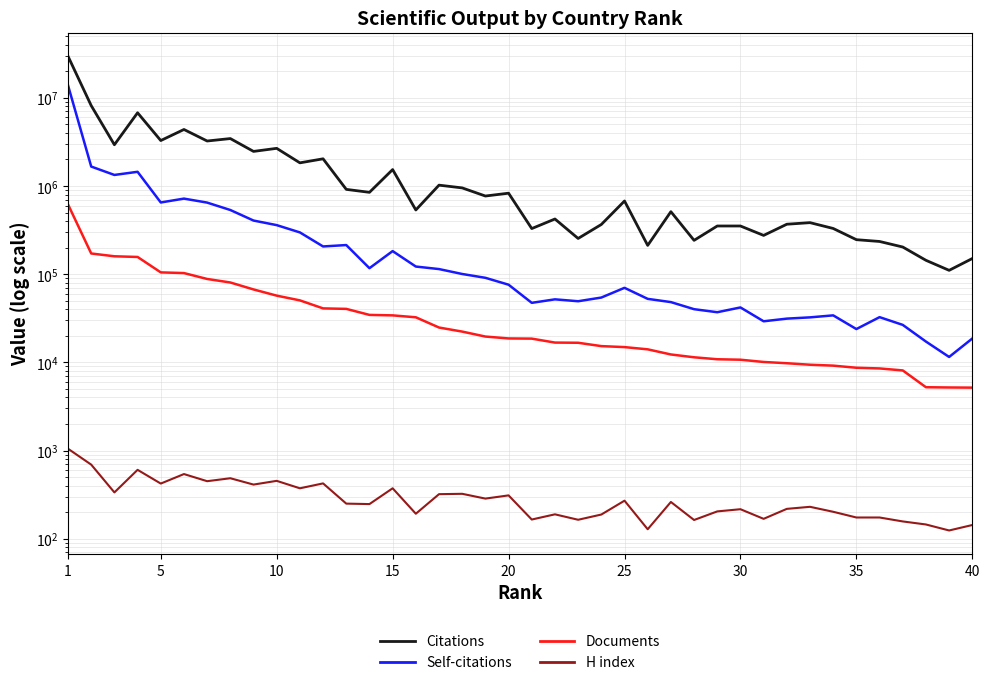

True or false: Citations has more than 0 interior local peaks.

True